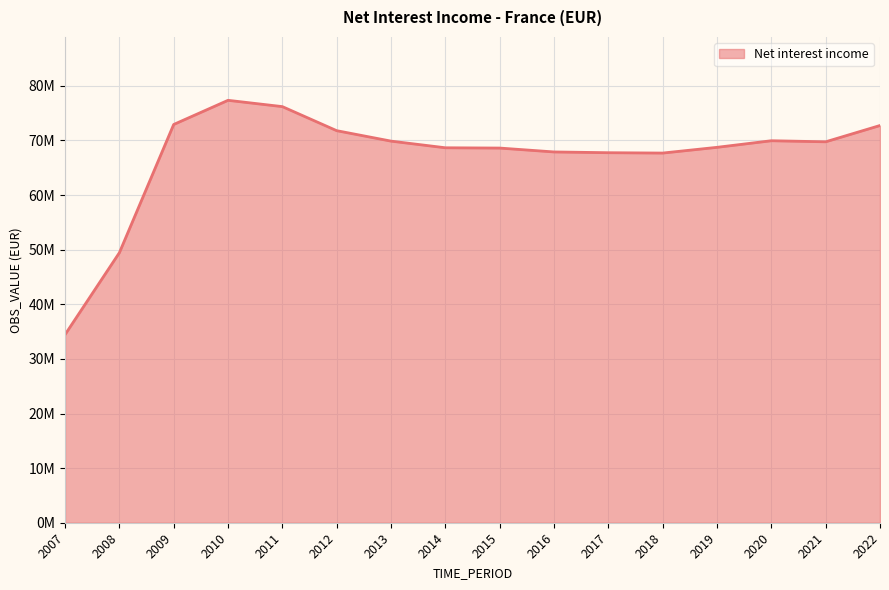

Is it true that the value at 2008 is 18281911?

False